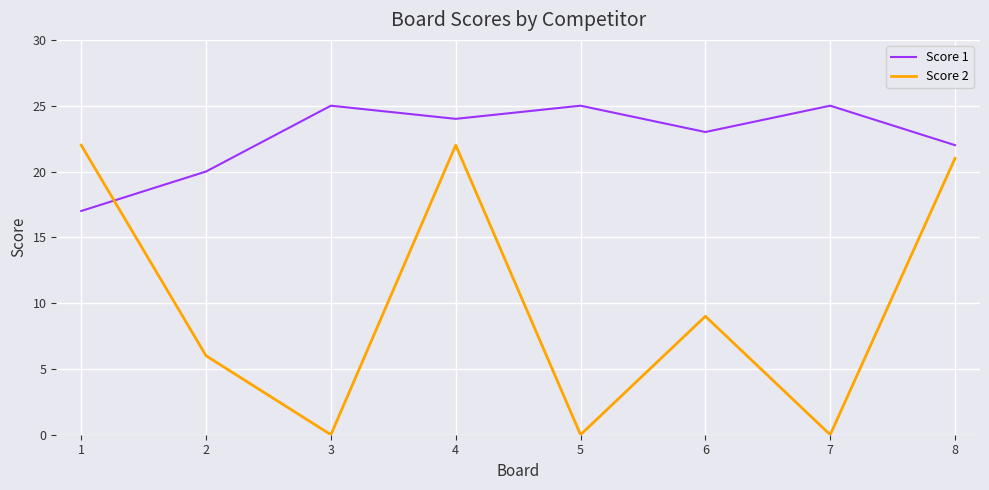

Does the chart display data point markers on the line(s)?

No